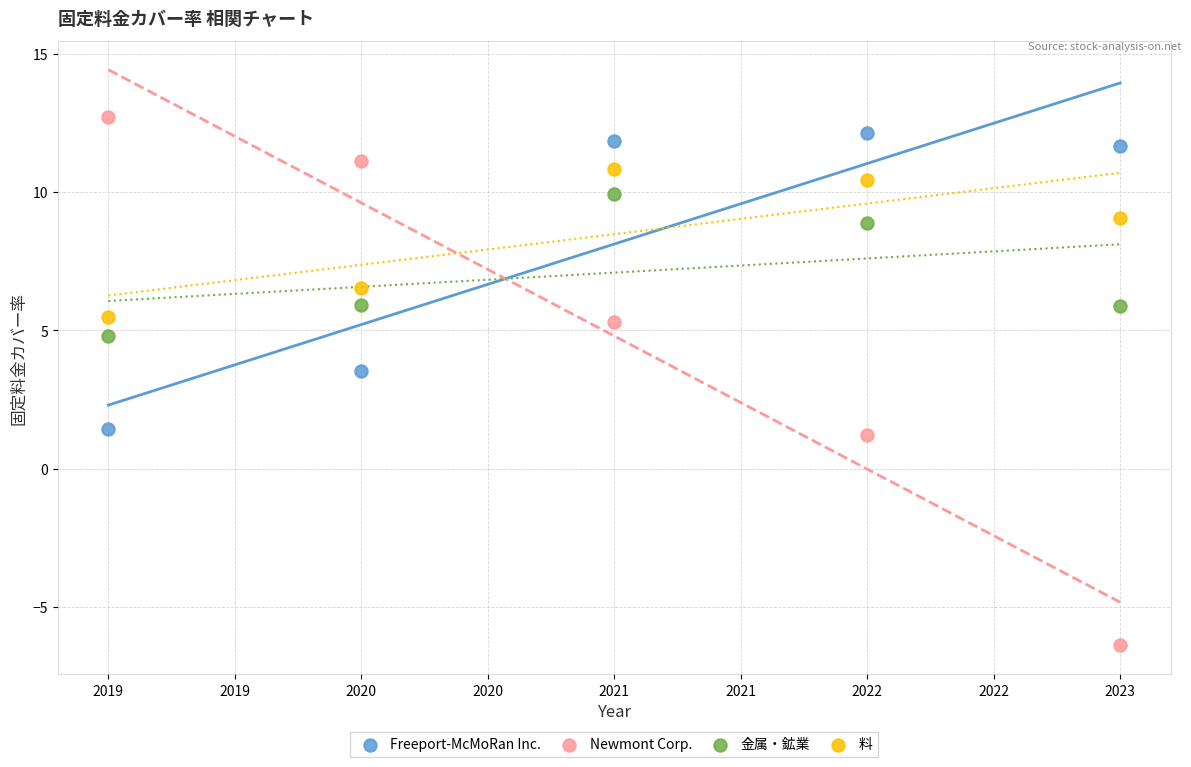

In the Newmont Corp. series, what Y value is closest to 3?

1.2